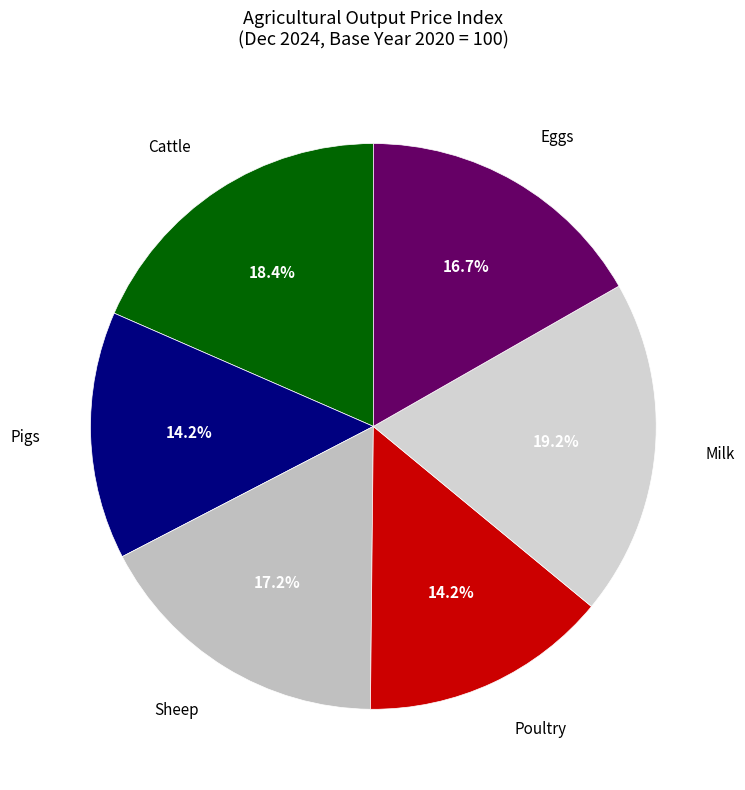

How many segments does this pie chart have?

6